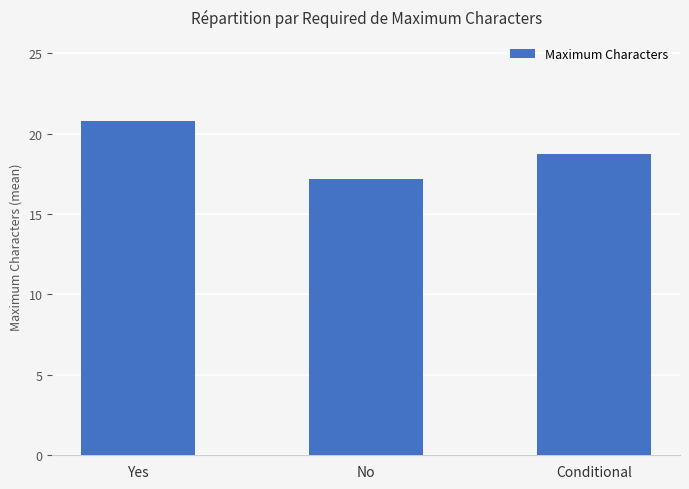

What is the sum of all values?

56.8